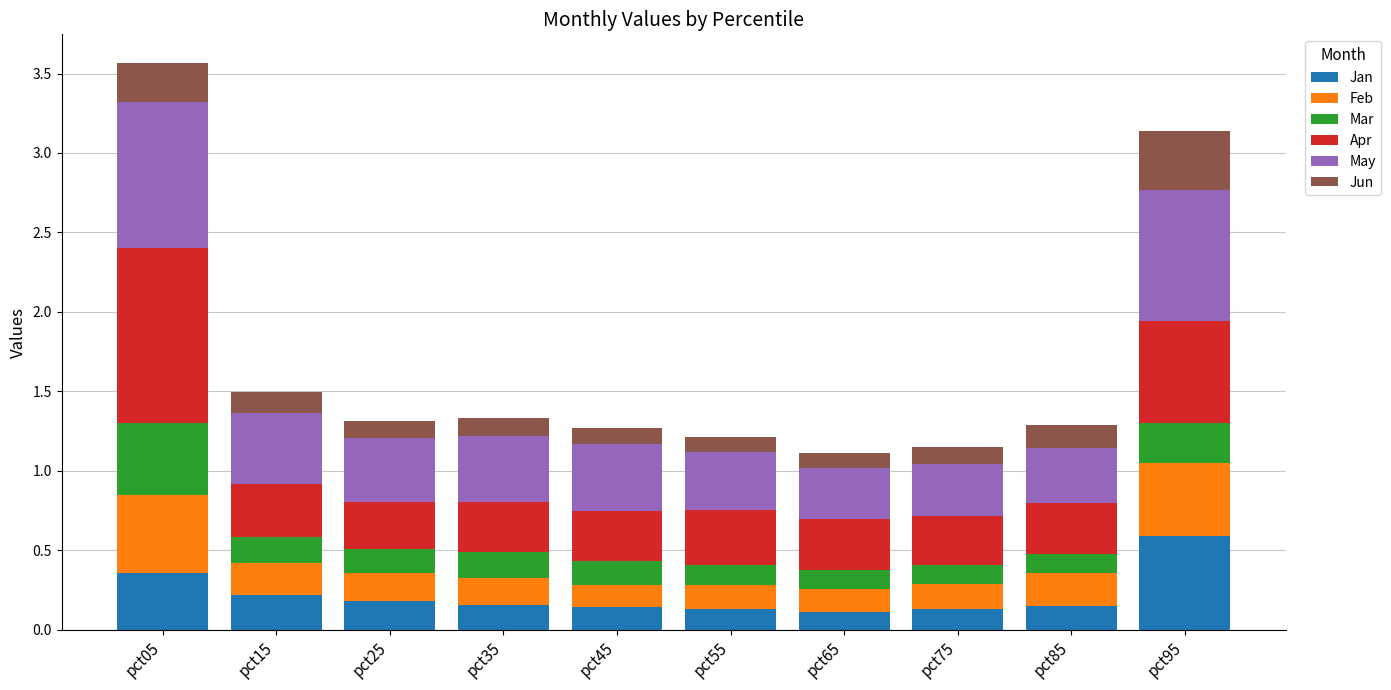

The Jan series shows 0.9 at pct95. True or false?

False